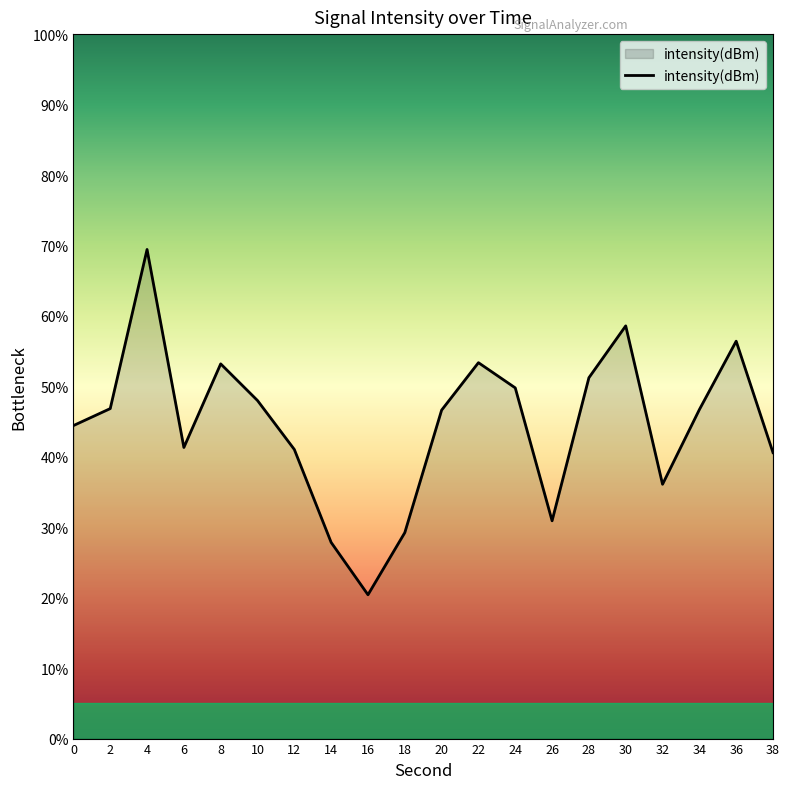

The chart shows a value of 36.3 at 16. True or false?

False